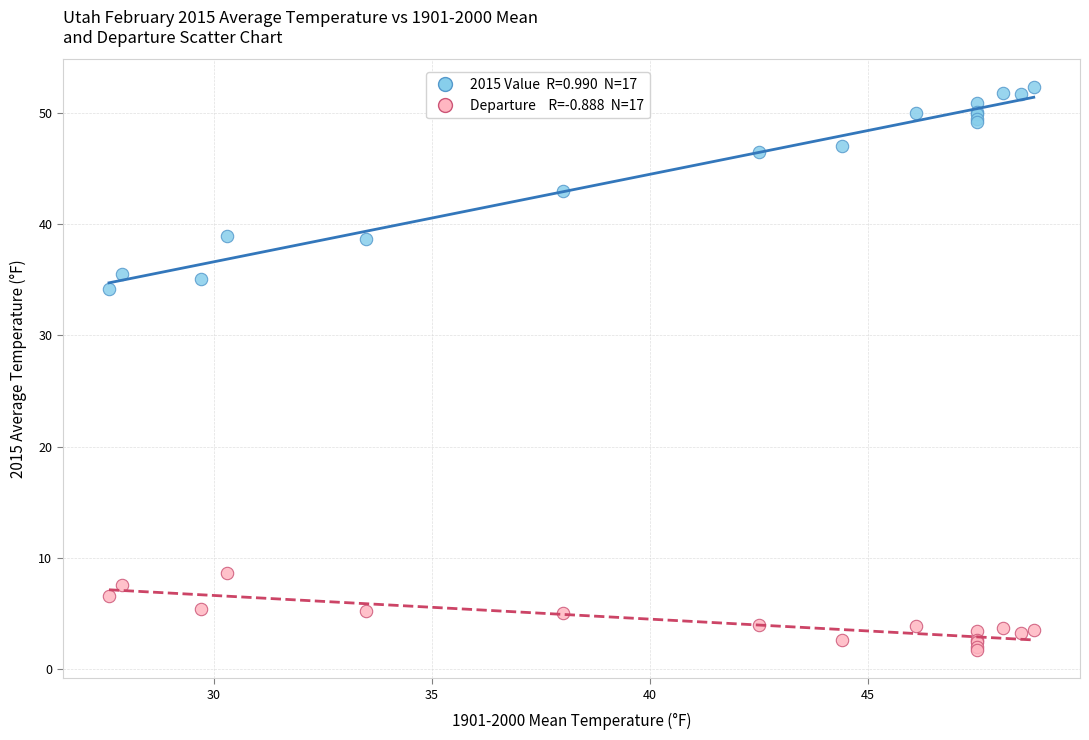

Across all series, what Y value is closest to 27?

34.2